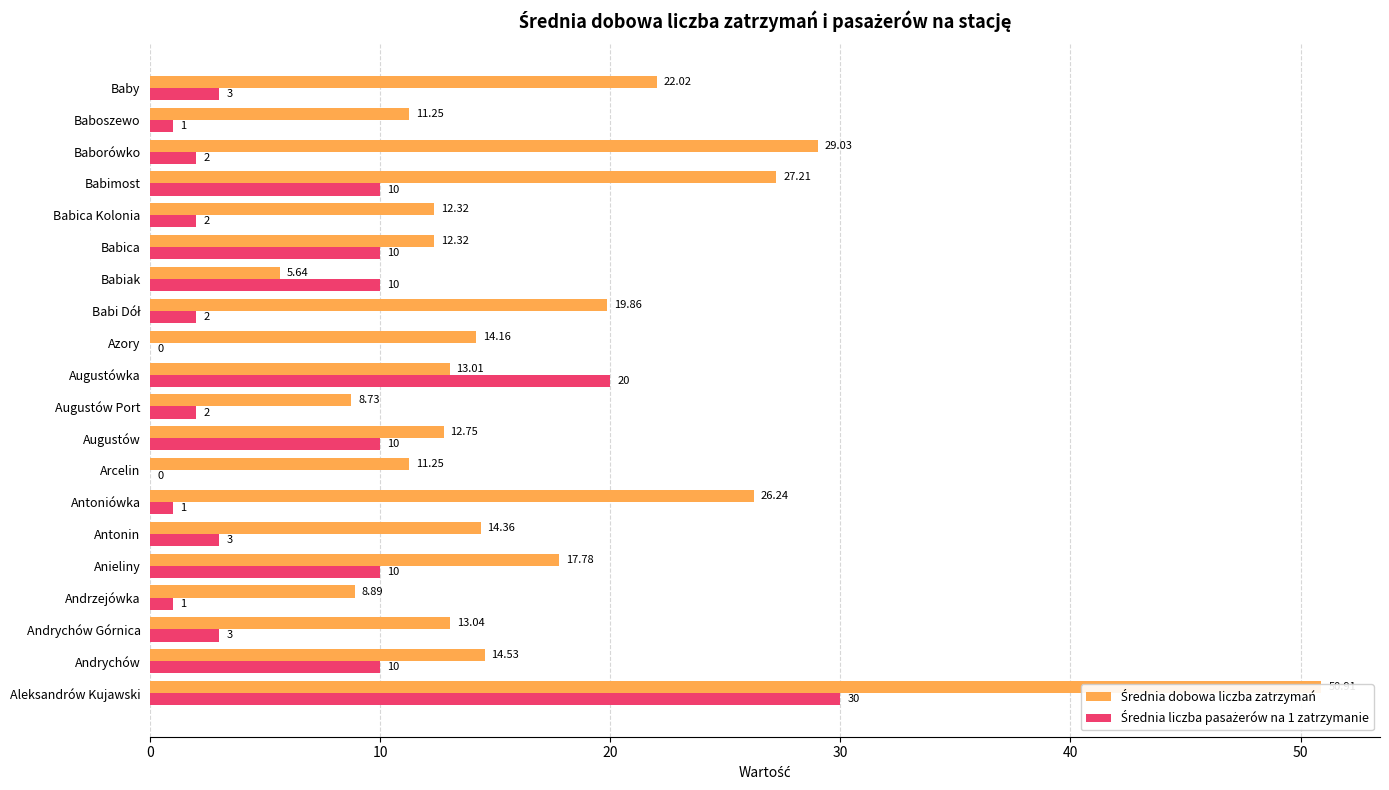

How many bars are there in total?

40